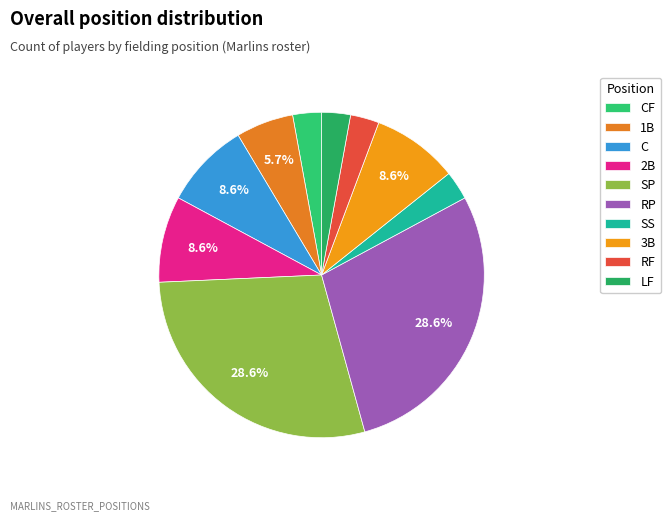

What percentage do SS and RF together represent?

5.7%